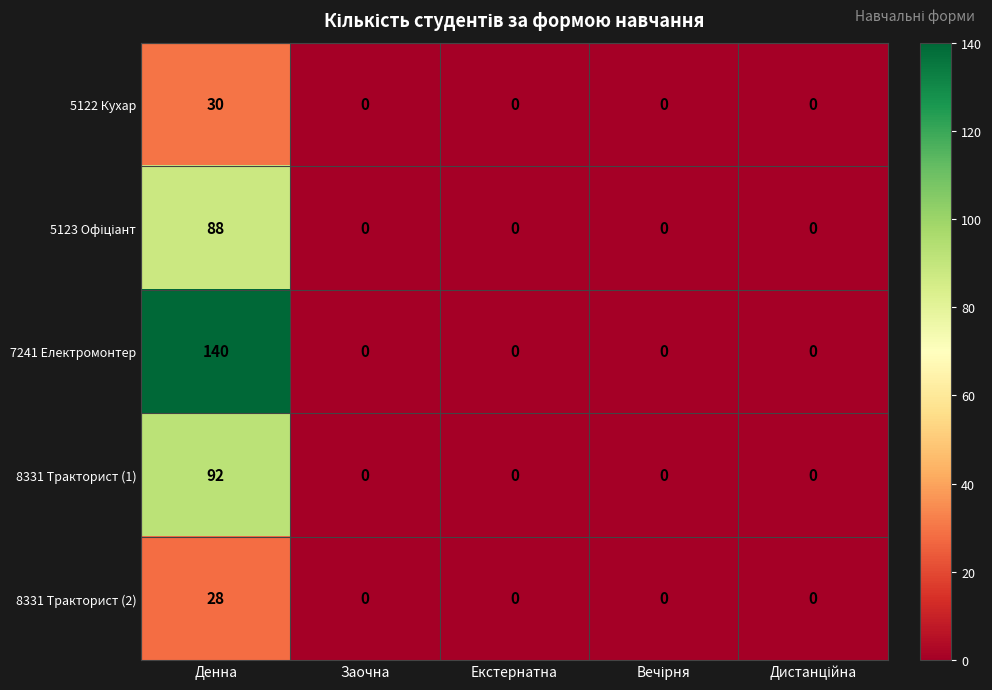

True or false: 8331 Тракторист (2) has a value of 37 at Денна.

False